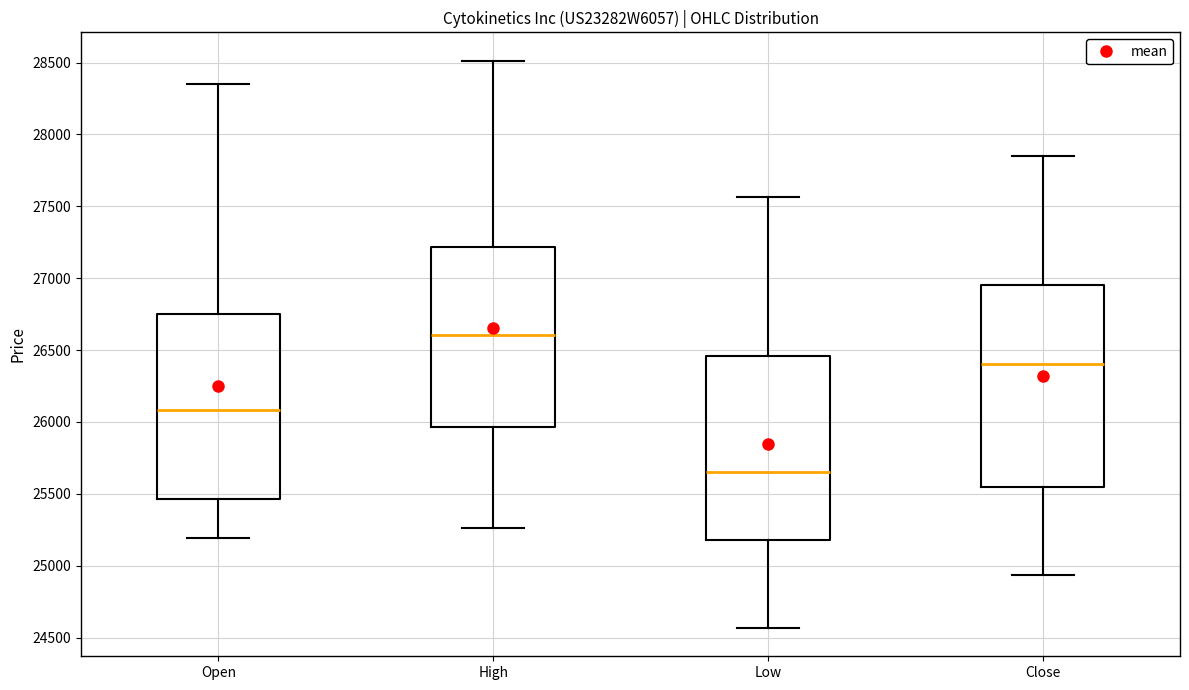

Which box is the tallest, from its lower edge to its upper edge?

Close